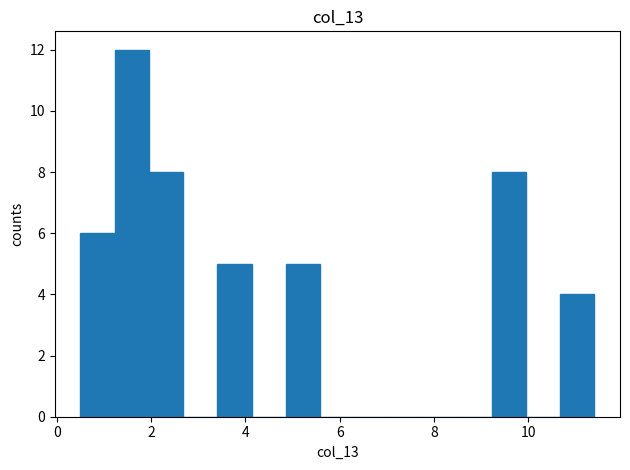

Read against the x-axis, roughly where is the centre of the tallest bar?

1.6